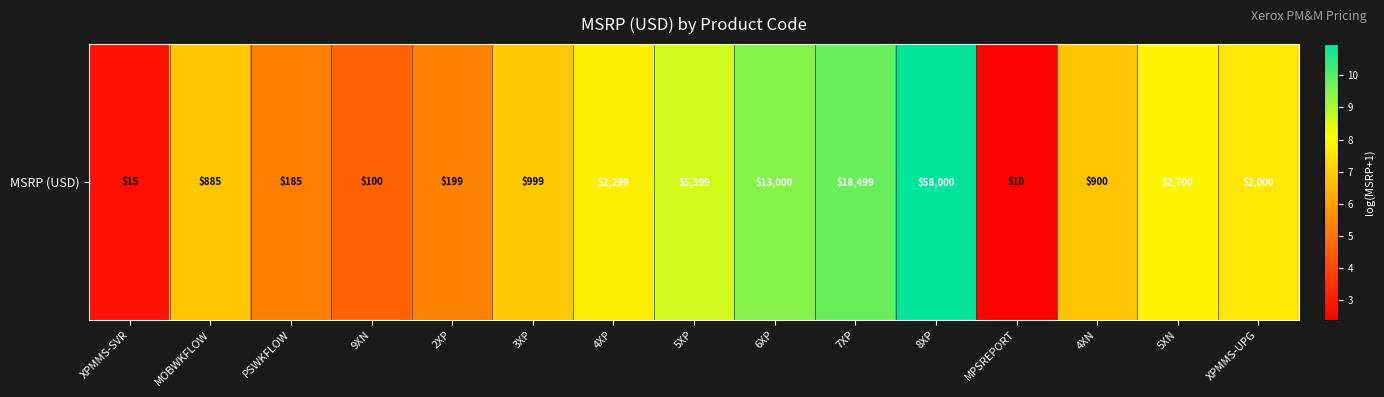

Between 4XP and MOBWKFLOW, which is larger?

4XP